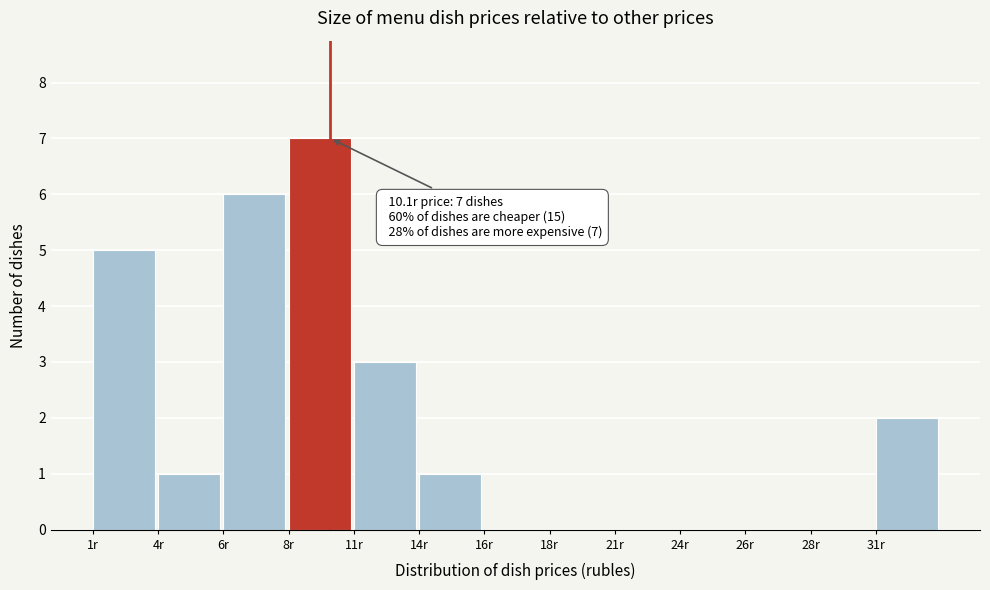

Reading left to right, list all the values displayed in this chart.

1r=5	4r=1	6r=6	8r=7	11r=3	14r=1	16r=0	18r=0	21r=0	24r=0	26r=0	28r=0	31r=2